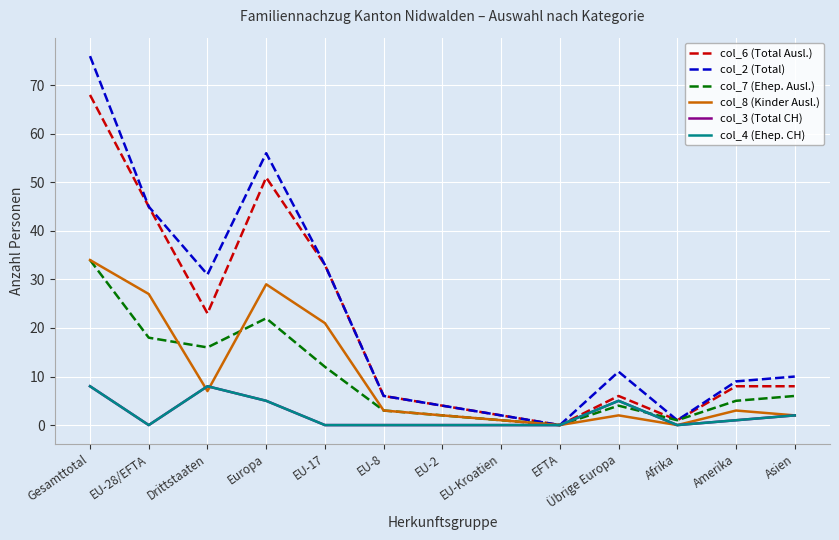

At which category does col_3 (Total CH) reach its first local peak?

Drittstaaten